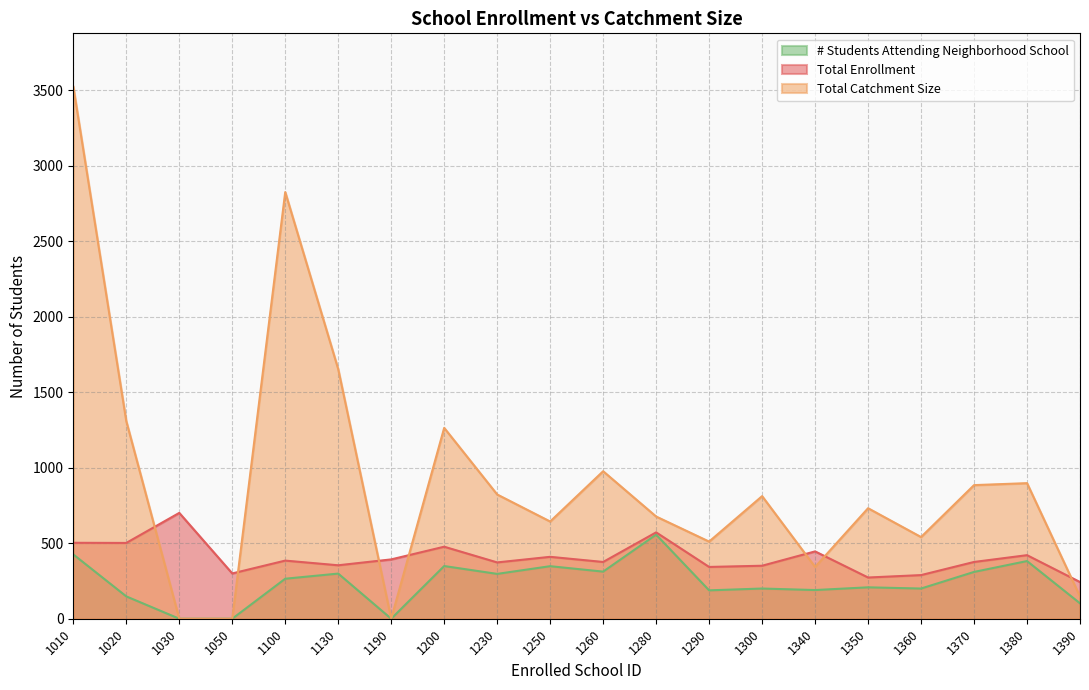

What is the greatest value displayed?

3525